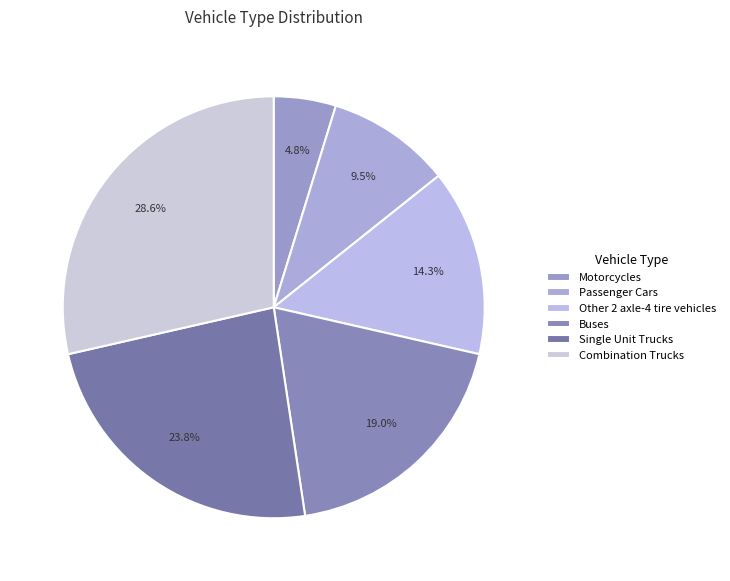

How many slices are in this pie chart?

6